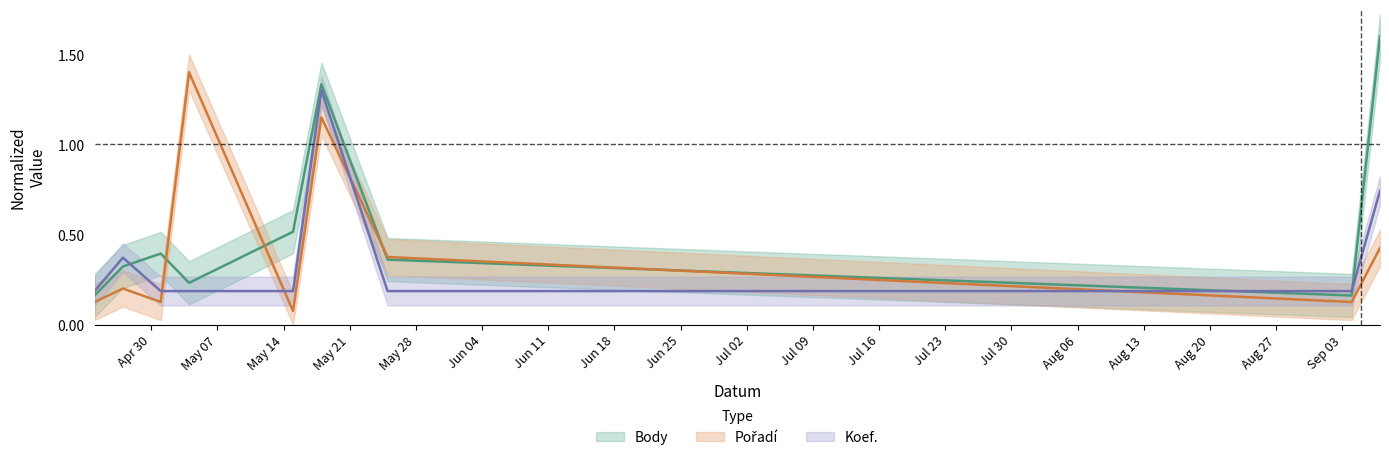

Reading left to right, list all the values displayed in this chart.

Body: 0.2	0.3	0.4	0.2	0.5	1.3	0.4	0.2	1.6
Pořadí: 0.1	0.2	0.1	1.4	0.1	1.1	0.4	0.1	0.4
Koef.: 0.2	0.4	0.2	0.2	0.2	1.3	0.2	0.2	0.7